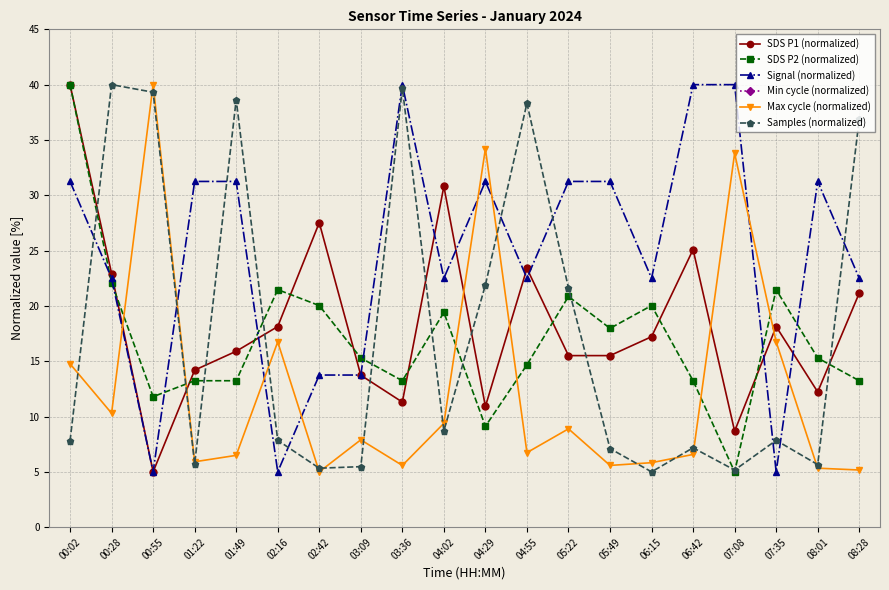

True or false: Min cycle (normalized) has more than 1 points higher than both neighbors.

False